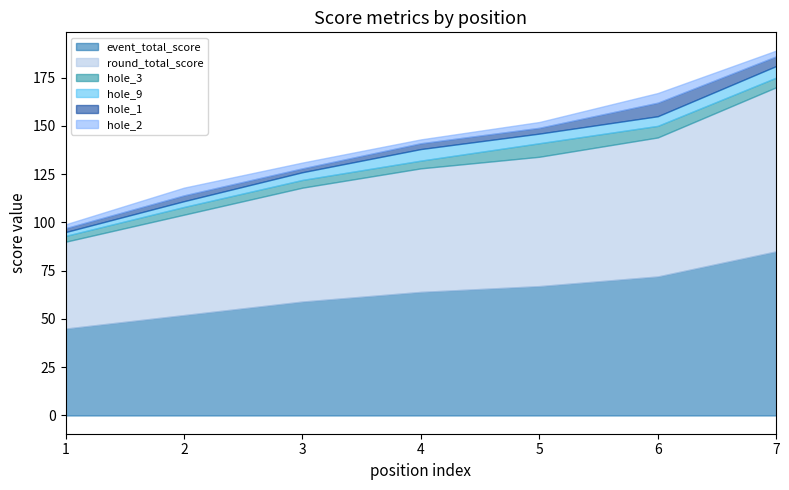

The hole_9 series shows 5 at 5. True or false?

True